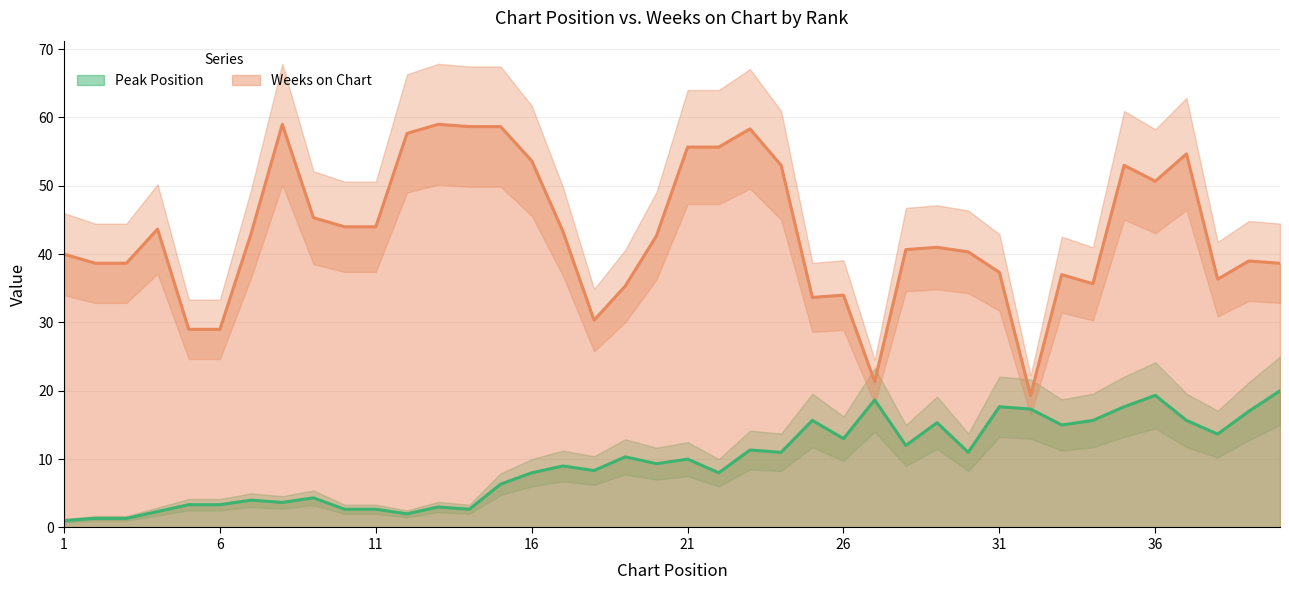

True or false: Peak Position and Weeks on Chart intersect in this chart.

False